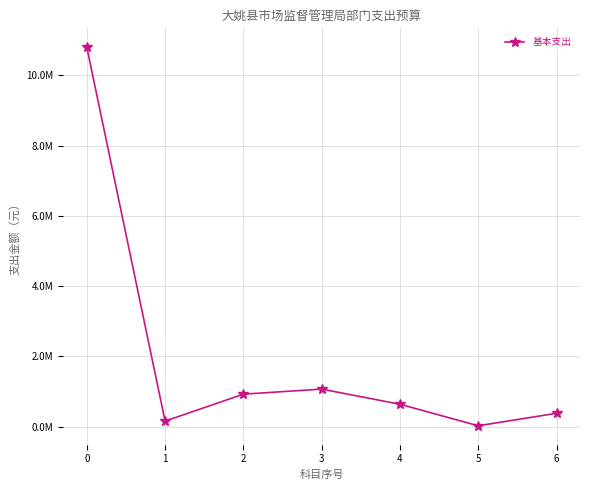

Is it true that the value at 2 is 215814?

False